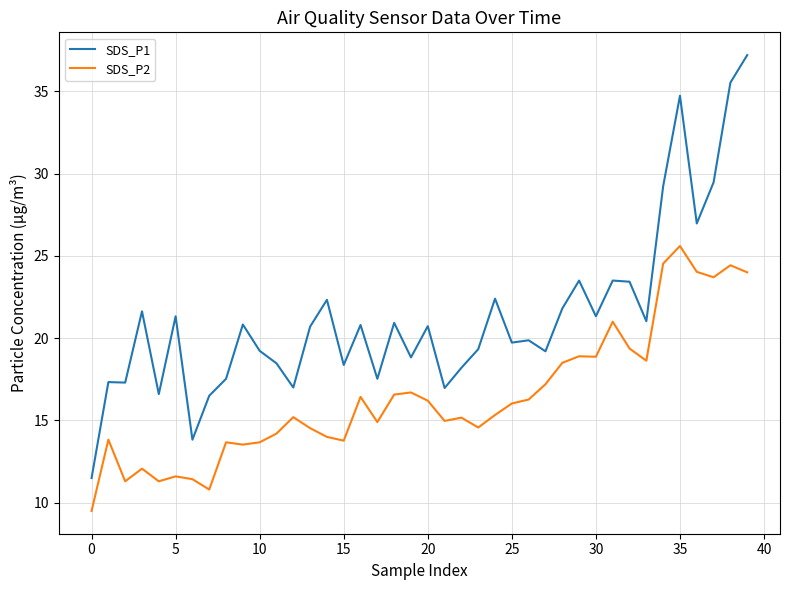

Which series has the largest total across all categories?

SDS_P1